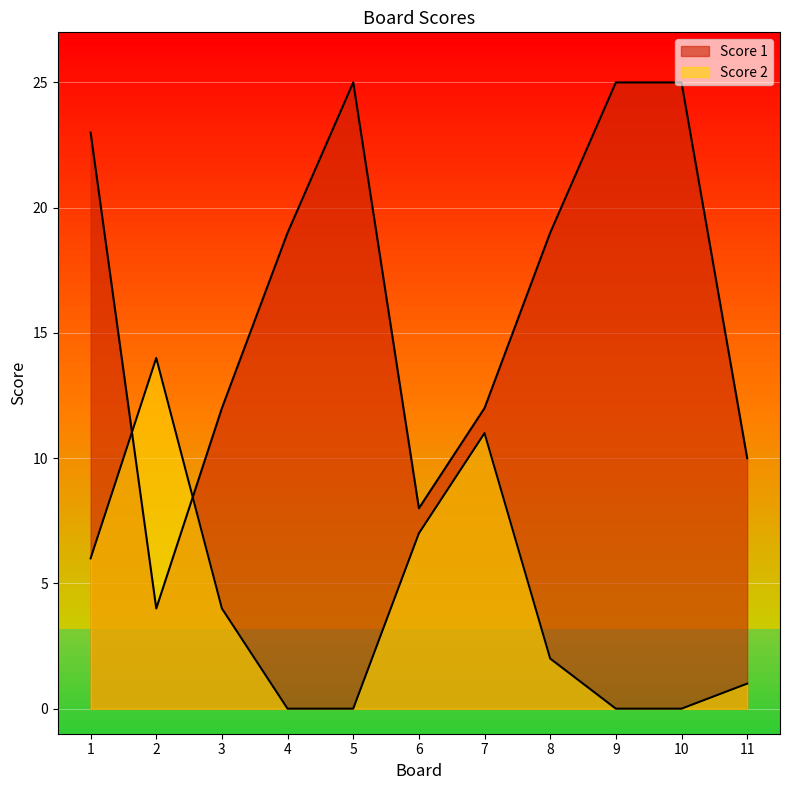

Which series has the largest range (max minus min)?

Score 1